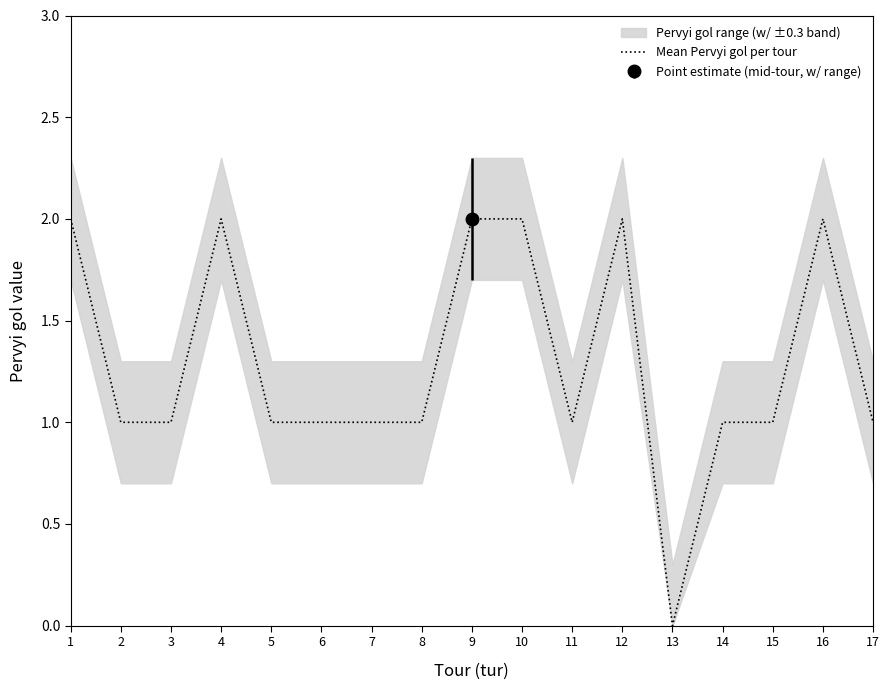

What is the approximate value at 14?

1